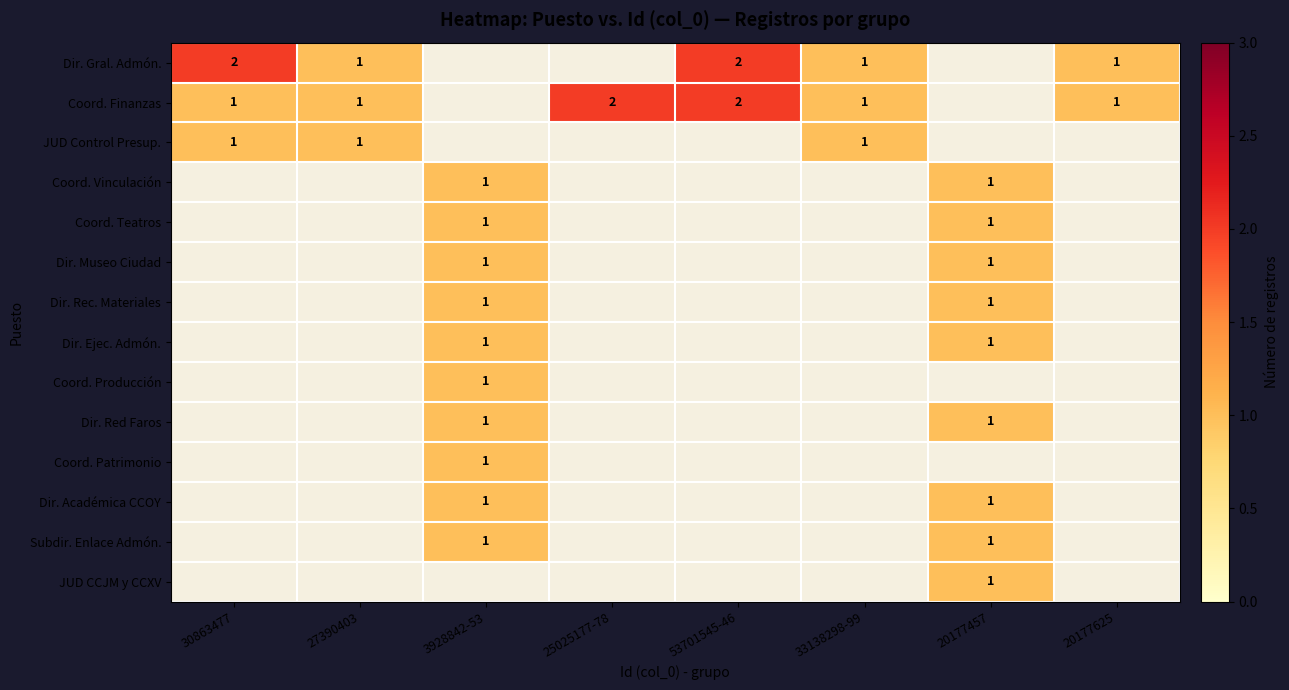

The value of Coord. Vinculación at 3928842-53 is 2. True or false?

False